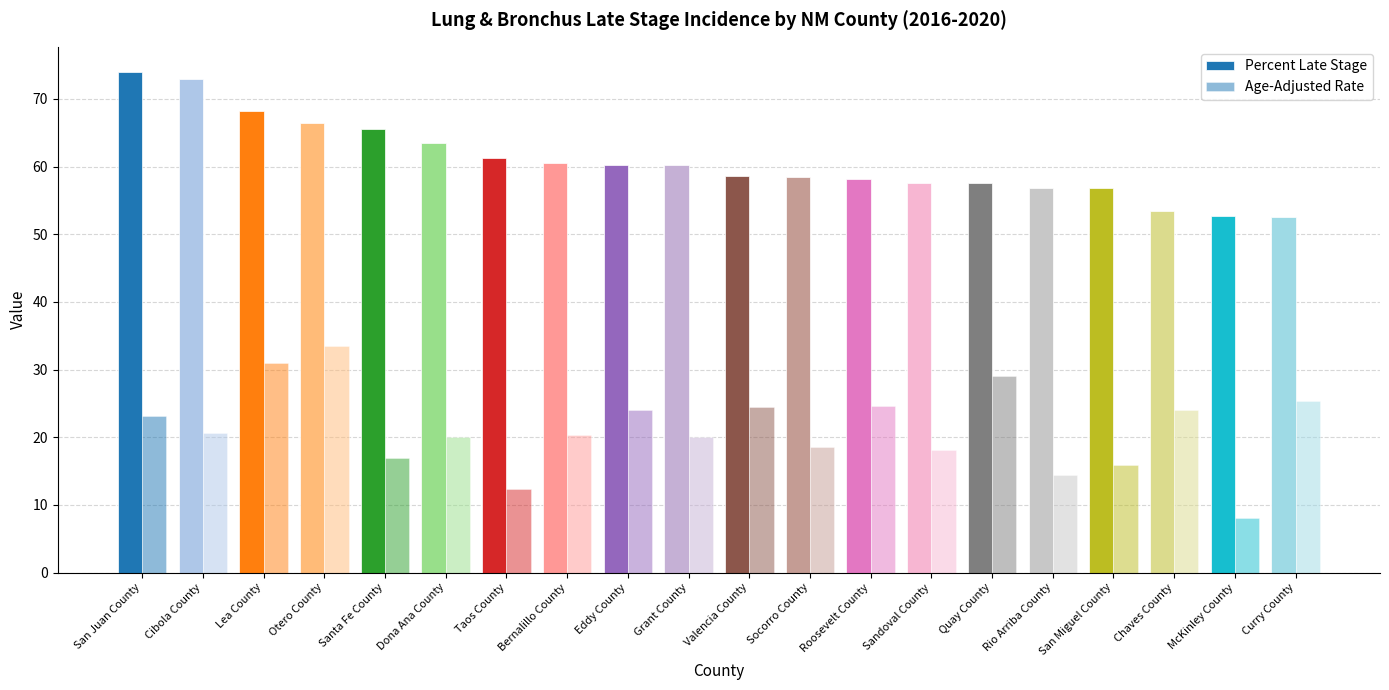

Reading right to left, extract all data points from this chart.

Percent Late Stage: Curry County=52.6	McKinley County=52.7	Chaves County=53.5	San Miguel County=56.9	Rio Arriba County=56.9	Quay County=57.5	Sandoval County=57.6	Roosevelt County=58.1	Socorro County=58.5	Valencia County=58.6	Grant County=60.2	Eddy County=60.2	Bernalillo County=60.5	Taos County=61.2	Dona Ana County=63.5	Santa Fe County=65.5	Otero County=66.5	Lea County=68.2	Cibola County=72.9	San Juan County=74.0
Age-Adjusted Rate: Curry County=25.4	McKinley County=8.0	Chaves County=24.0	San Miguel County=15.9	Rio Arriba County=14.4	Quay County=29.1	Sandoval County=18.1	Roosevelt County=24.6	Socorro County=18.5	Valencia County=24.5	Grant County=20.0	Eddy County=24.1	Bernalillo County=20.3	Taos County=12.4	Dona Ana County=20.1	Santa Fe County=17.0	Otero County=33.5	Lea County=30.9	Cibola County=20.6	San Juan County=23.1